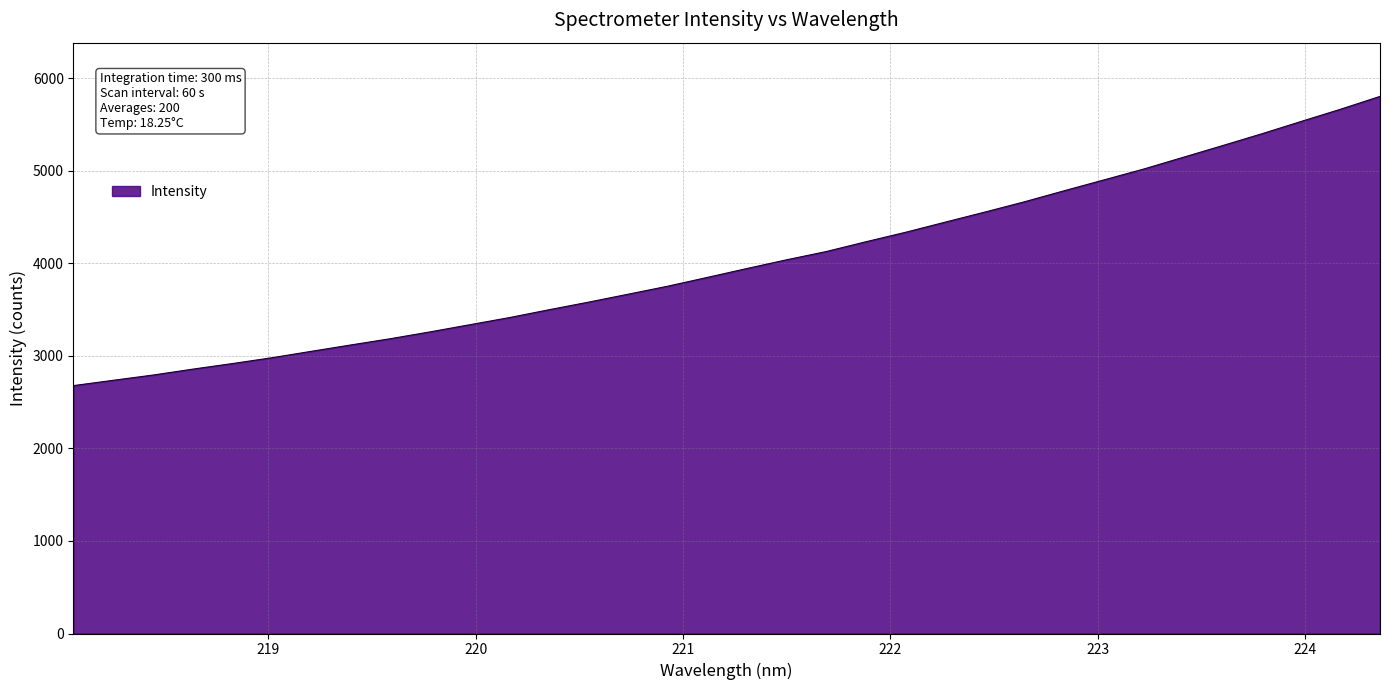

What is the smallest value displayed?

2678.3